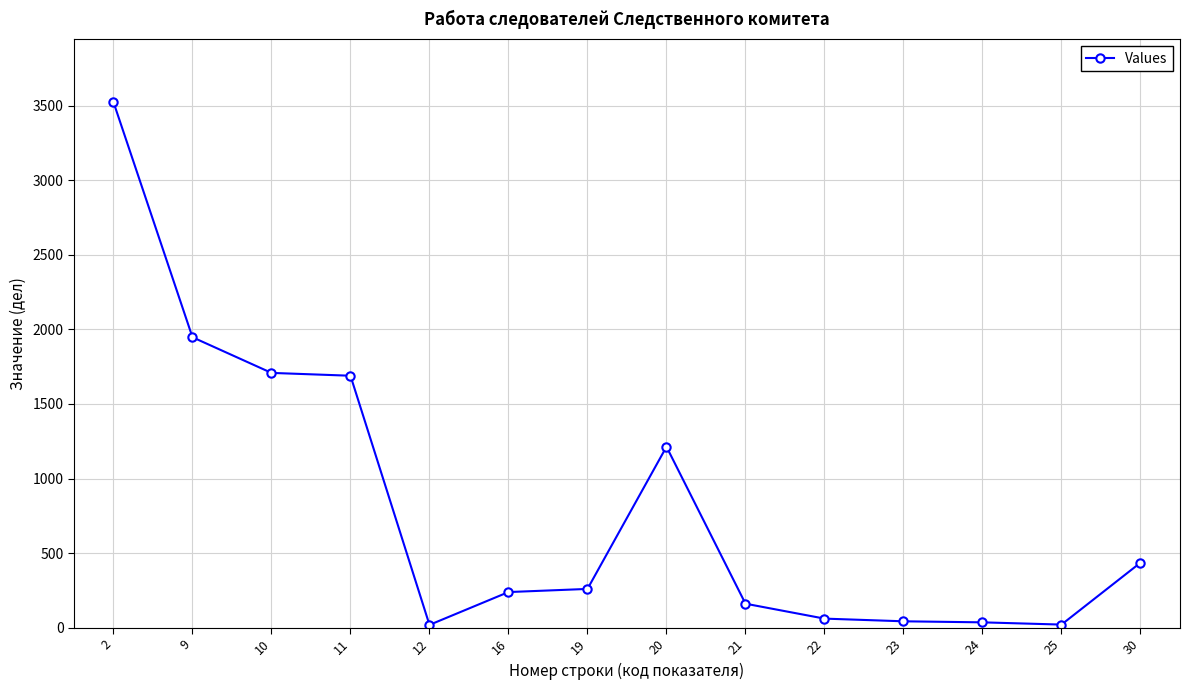

Between 19 and 21, which is larger?

19